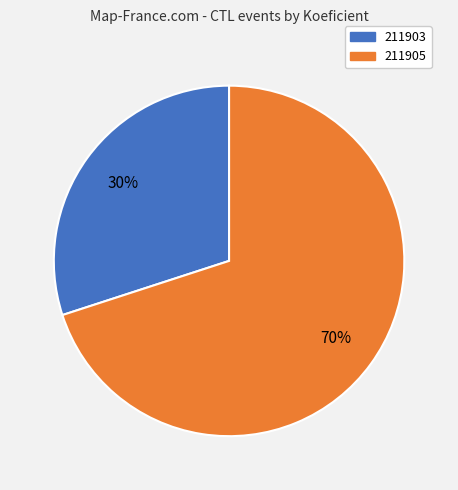

Which category has the biggest portion of the pie?

211905